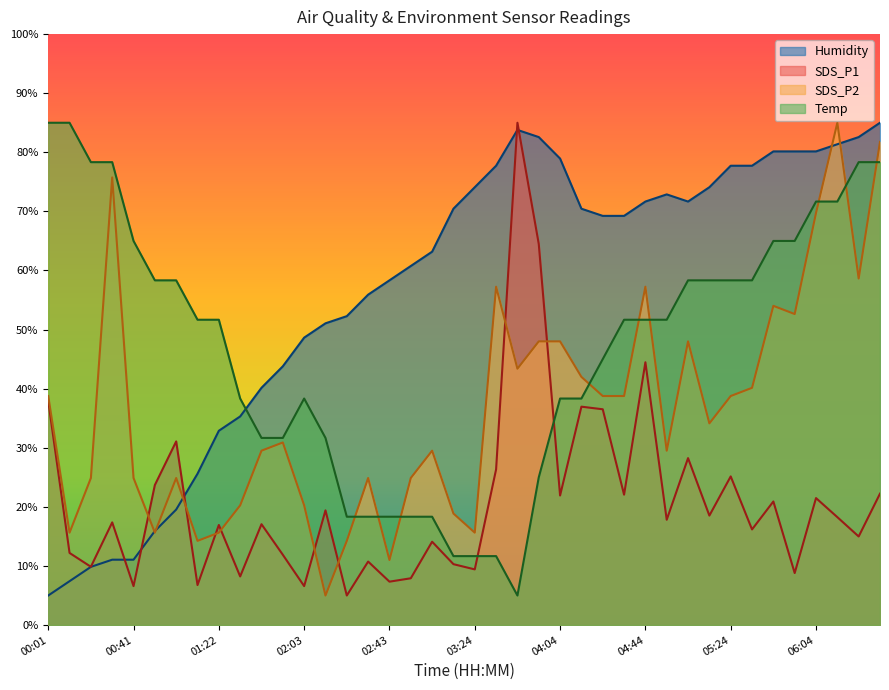

Count the number of data series in this chart.

4